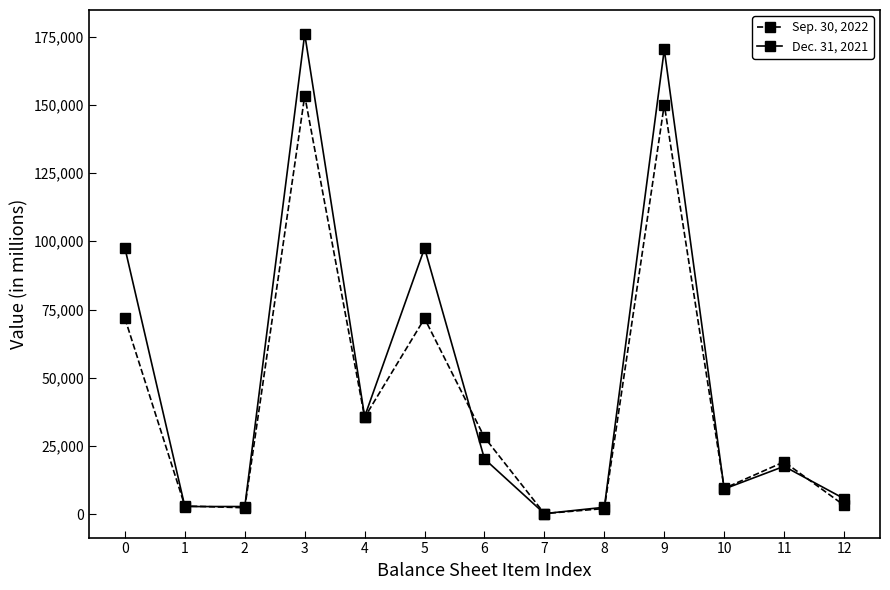

Rank the series by their maximum value, from lowest to highest.

Sep. 30, 2022, Dec. 31, 2021